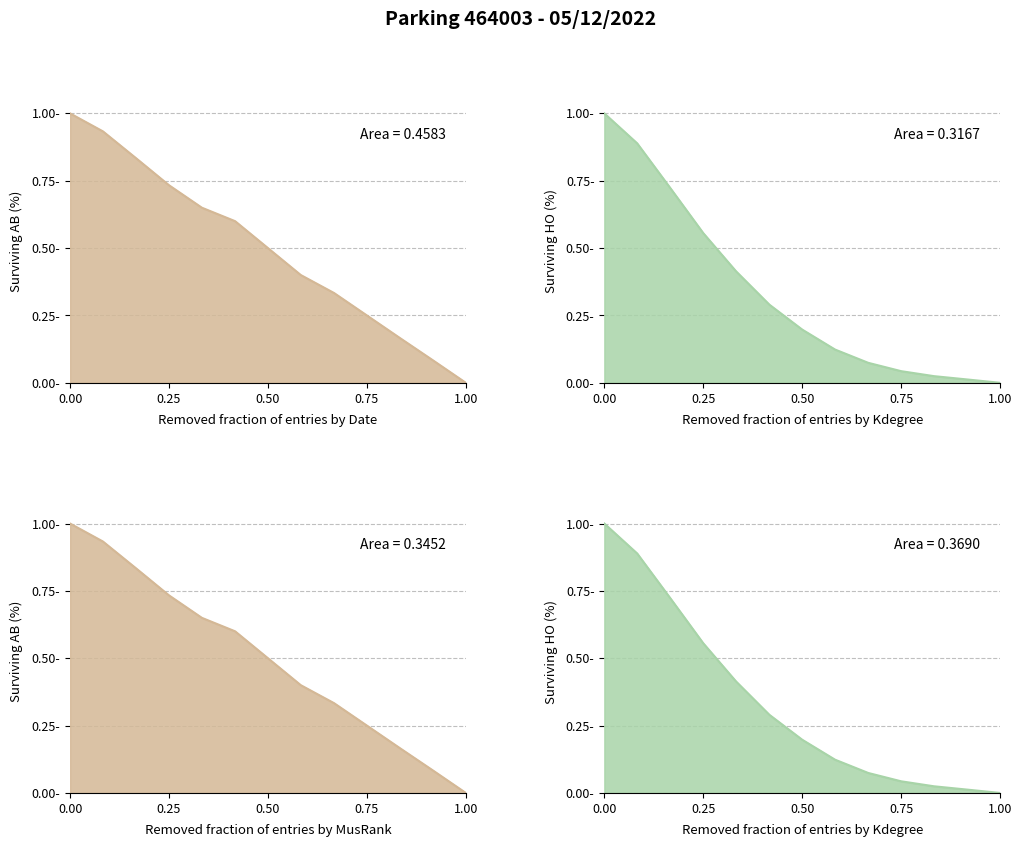

What is the difference between the second highest and minimum values in the HO series?

0.9